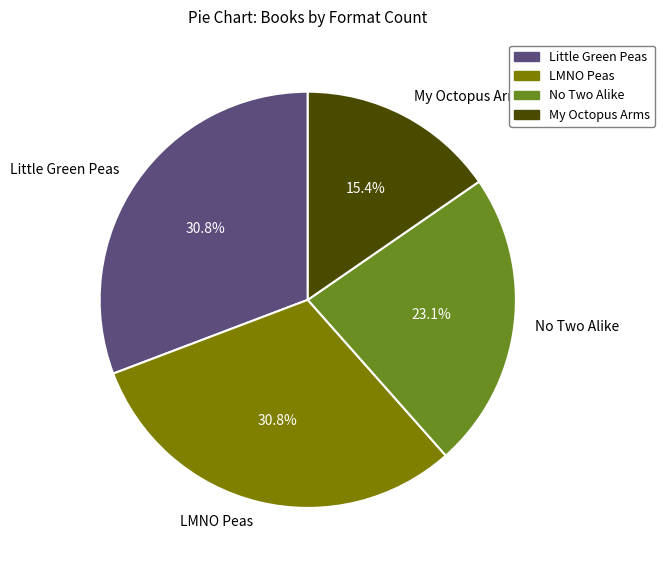

What percentage do Little Green Peas and No Two Alike together represent?

53.8%